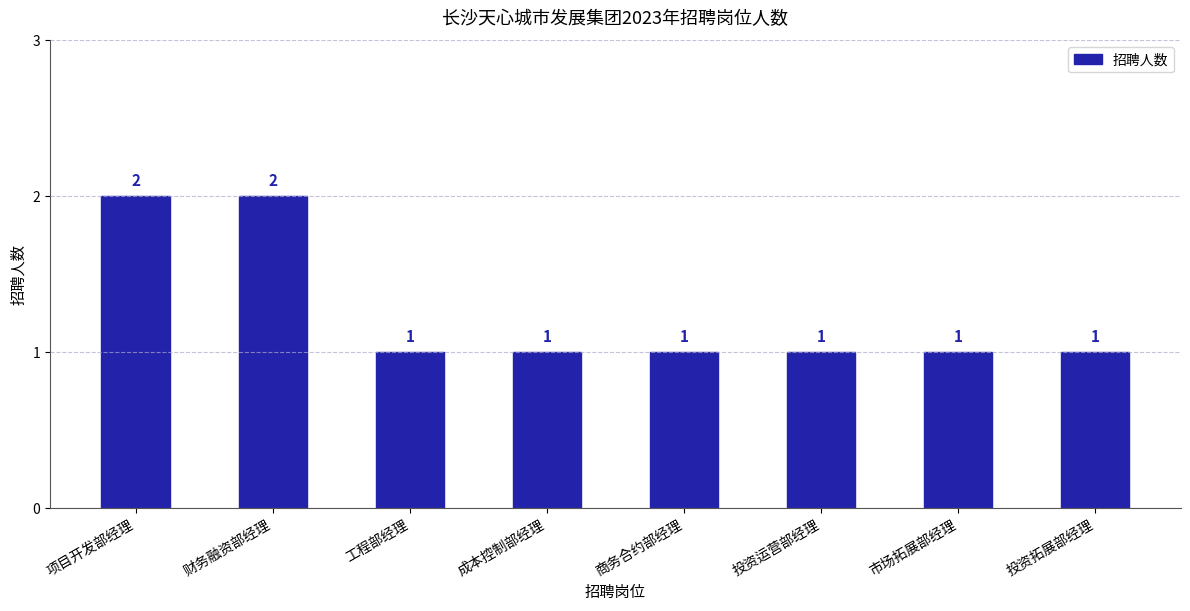

The chart shows a value of 1 at 投资拓展部经理. True or false?

True